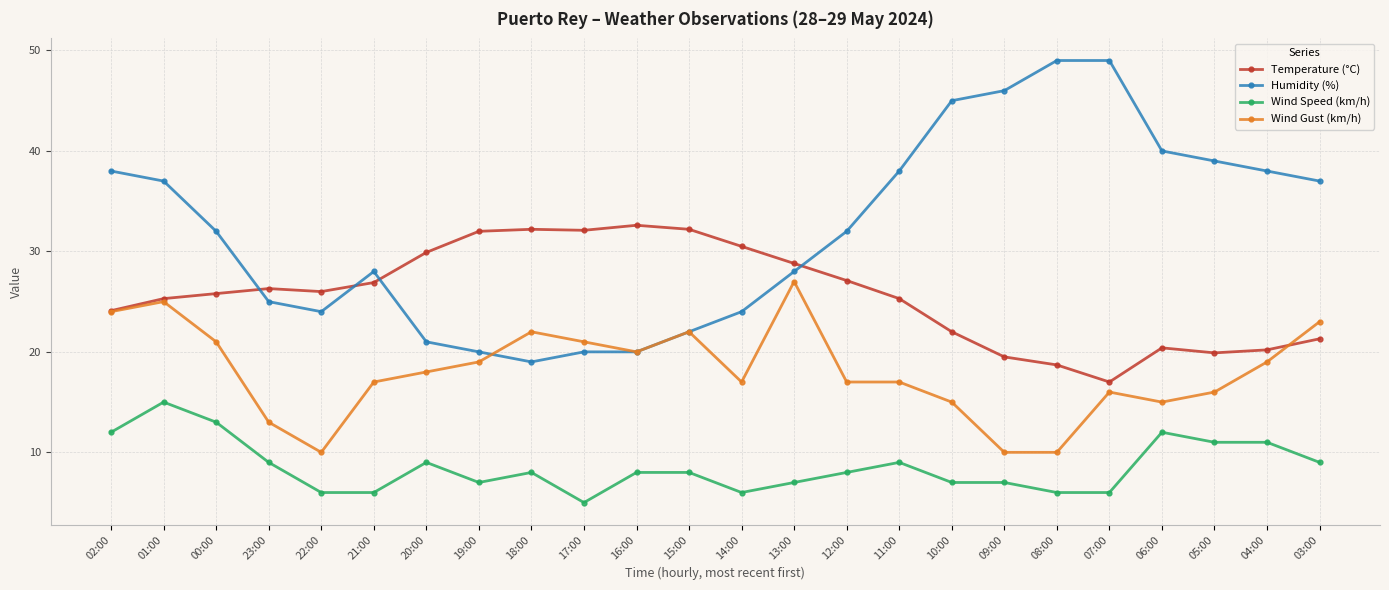

Where does the Wind Gust (km/h) series first go above 18?

02:00